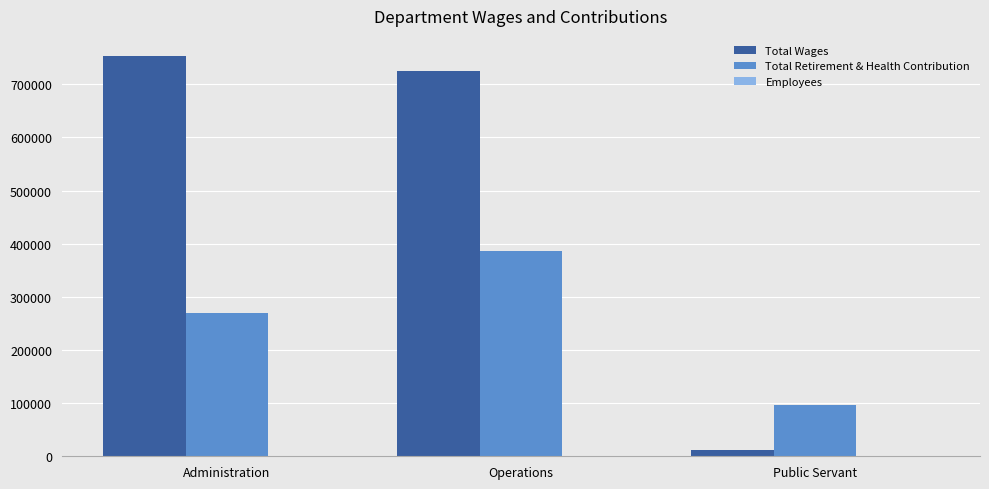

True or false: Total Retirement & Health Contribution has a value of 586863 at Operations.

False